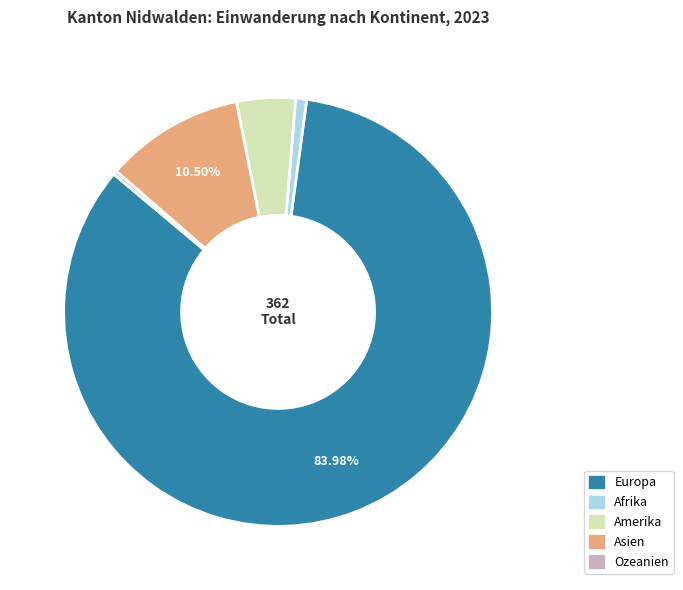

Is there any slice that represents more than half of the pie?

Yes